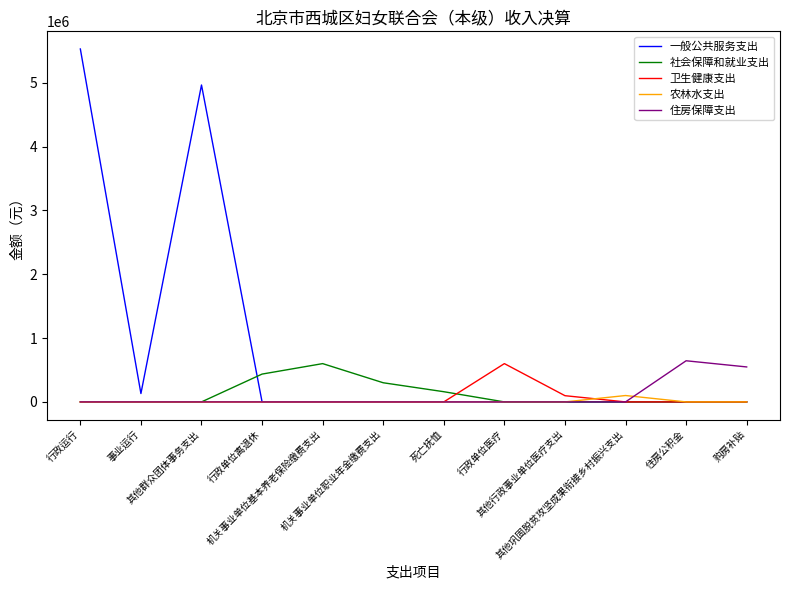

Which series has the largest total across all categories?

一般公共服务支出